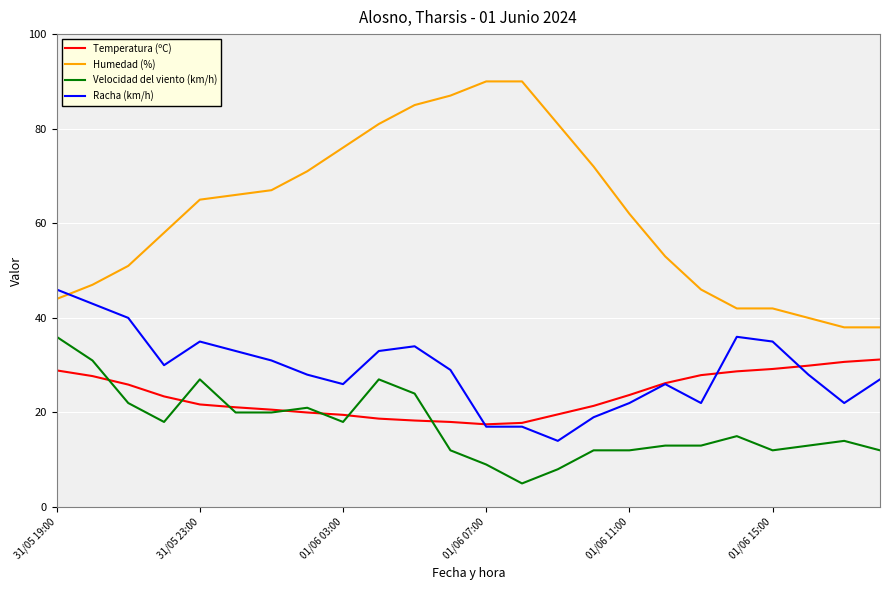

Which series has the largest range (max minus min)?

Humedad (%)